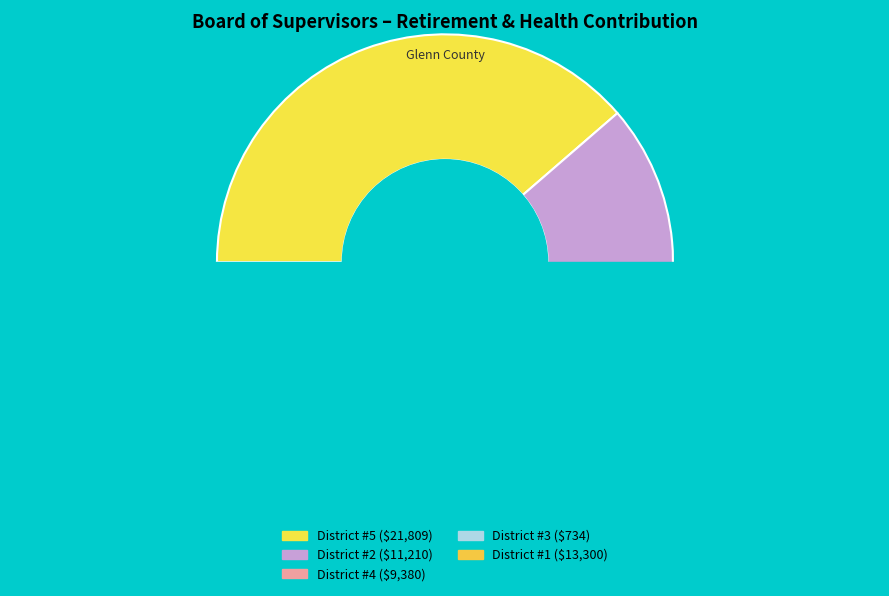

How many slices are in this pie chart?

5